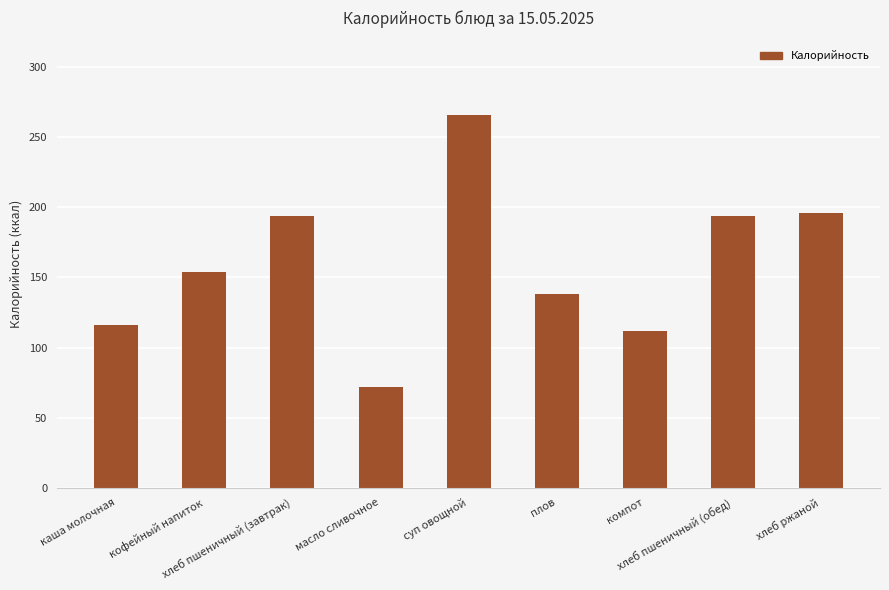

What is the sum of all values?

1442